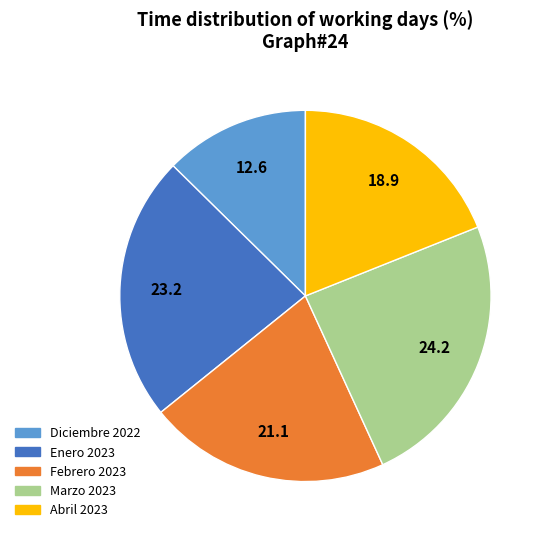

The Abril 2023 slice represents 19% of the pie. True or false?

True